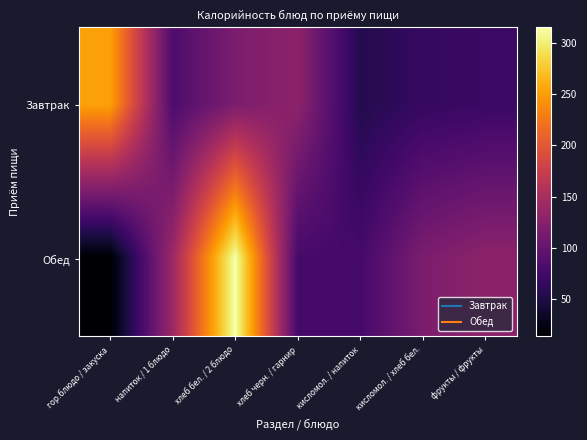

Which series changed the most between гор.блюдо / закуска and фрукты / фрукты?

Завтрак